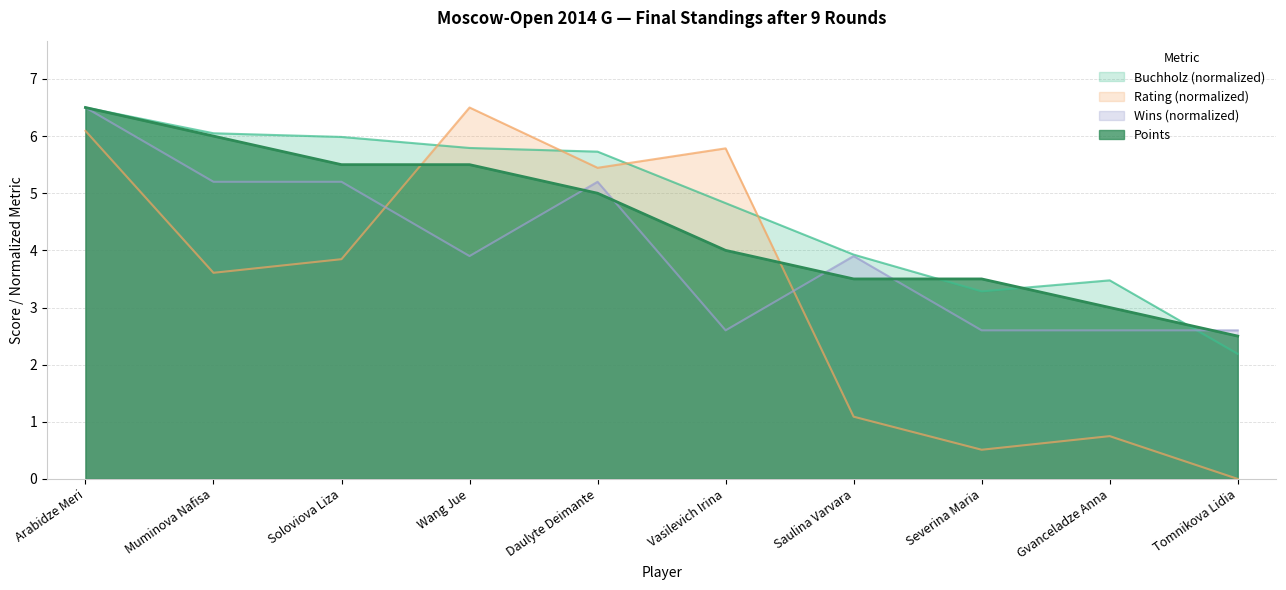

Is it true that Wins (Доп3) equals 1.6 at Gvanceladze Anna?

False